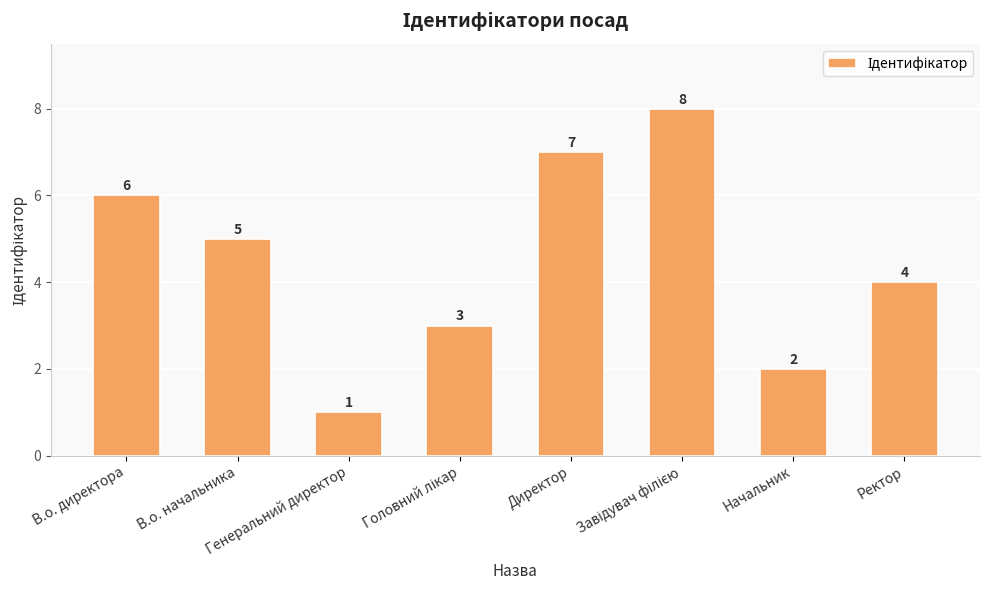

Is it true that the value at Генеральний директор is 2?

False